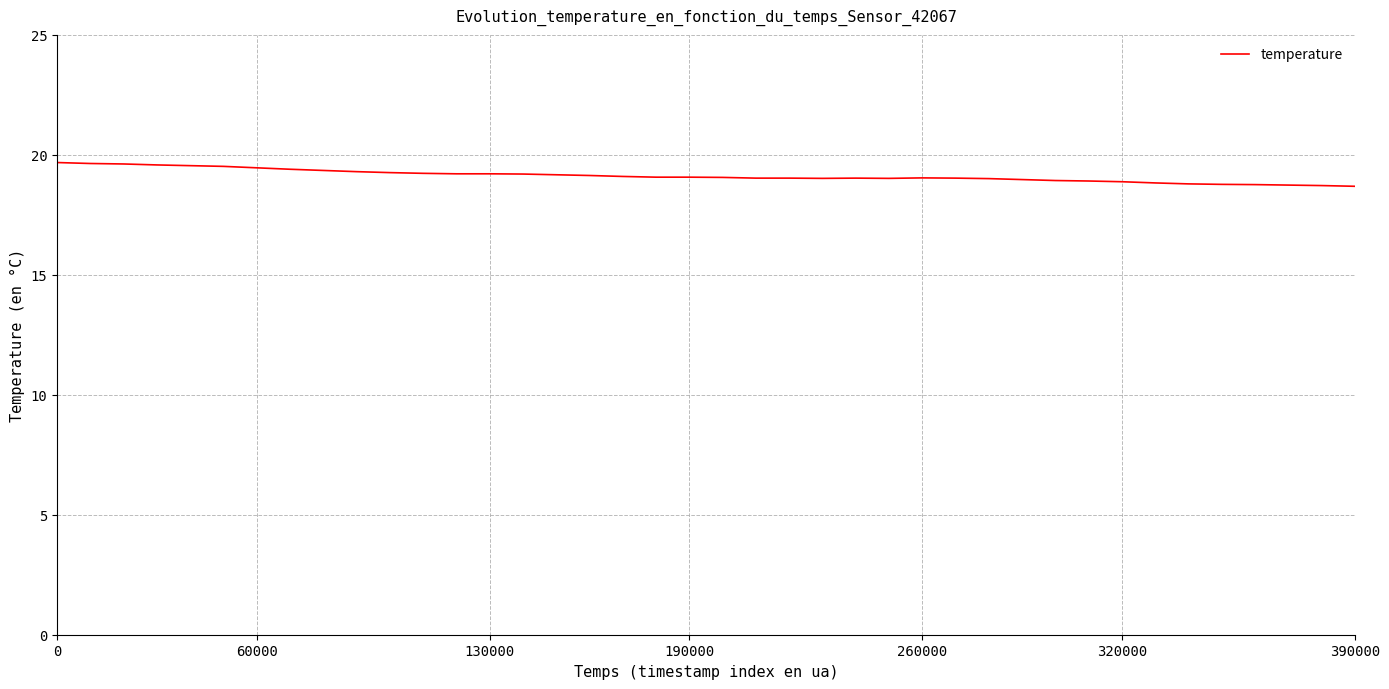

What is the difference between the maximum and minimum values?

1.0